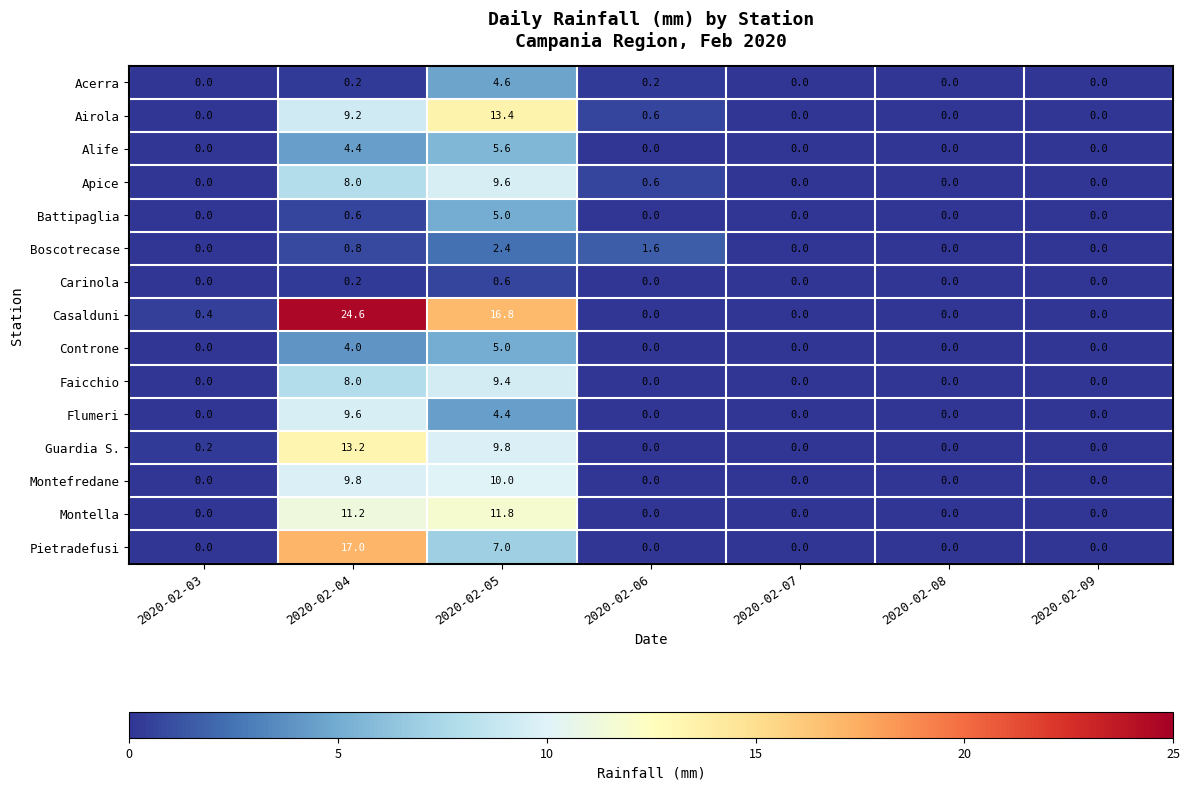

Count the Faicchio values in the range 0 to 8.

6